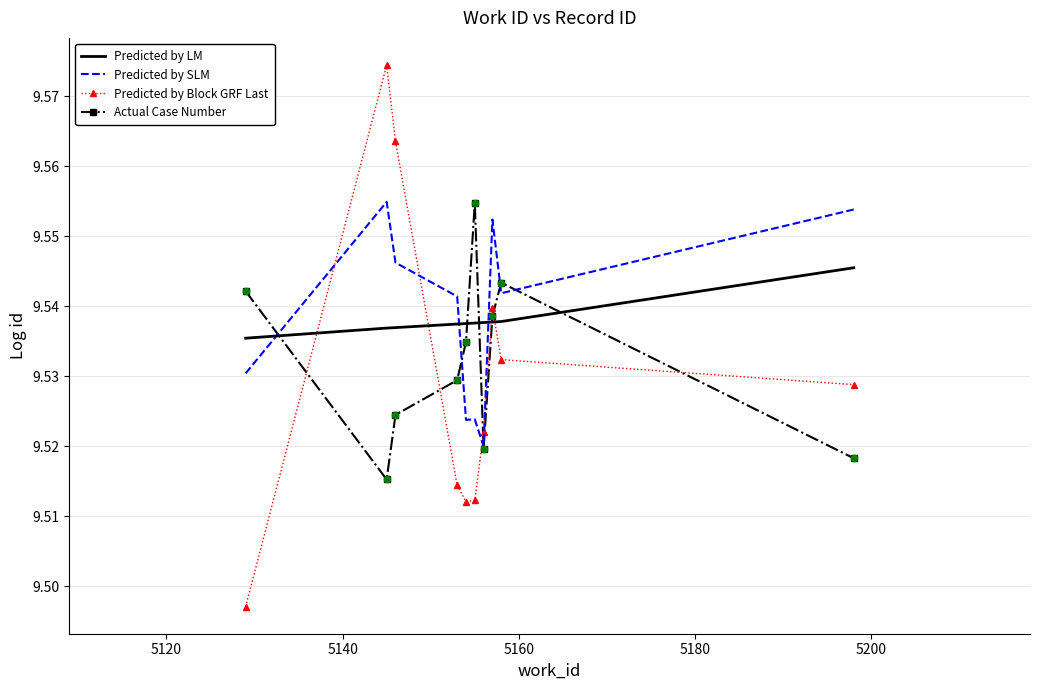

At how many categories does at least one series exceed 9?

10